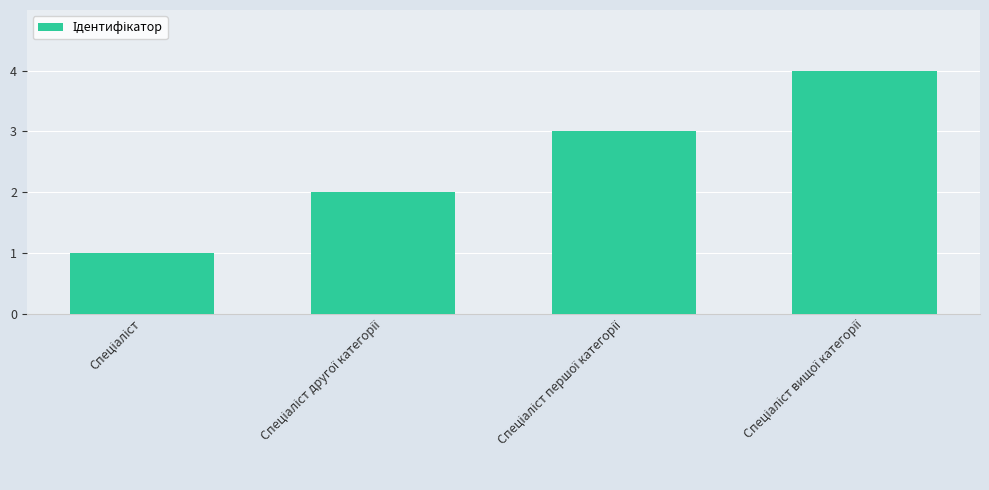

What is the sum of all values?

10